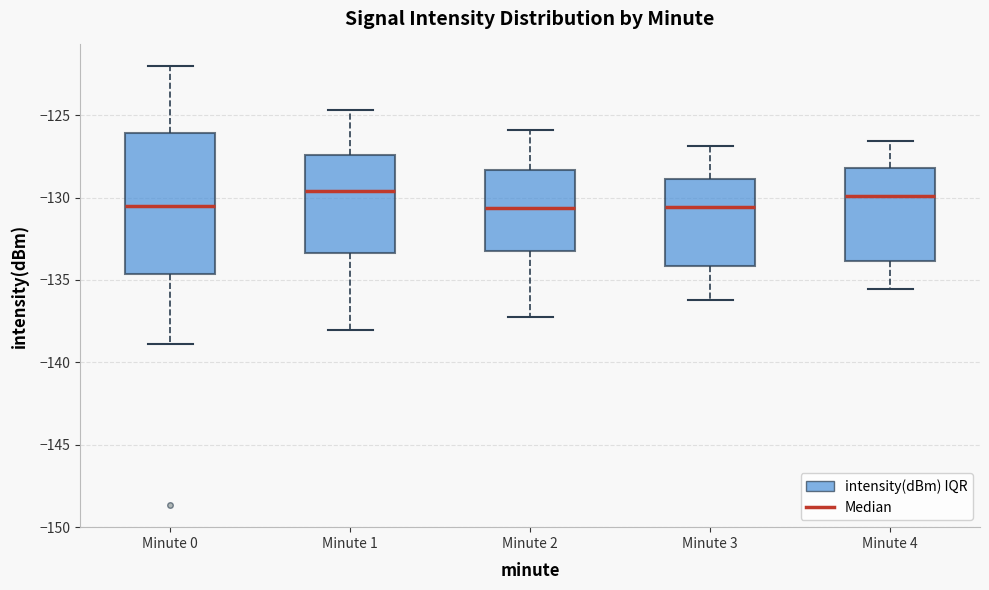

Reading left to right, transcribe this box plot: for each box, give where its median line is, the range the box spans, and where its two whiskers end, as read against the y-axis. The values are not printed on the chart, so give them approximately, as read against the axis.

Minute 0: median -130.5, box -134.5 to -126.0, whiskers -139.0 to -122.0
Minute 1: median -129.5, box -133.5 to -127.5, whiskers -138.0 to -124.5
Minute 2: median -130.5, box -133.5 to -128.5, whiskers -137.0 to -126.0
Minute 3: median -130.5, box -134.0 to -129.0, whiskers -136.0 to -127.0
Minute 4: median -130.0, box -134.0 to -128.0, whiskers -135.5 to -126.5